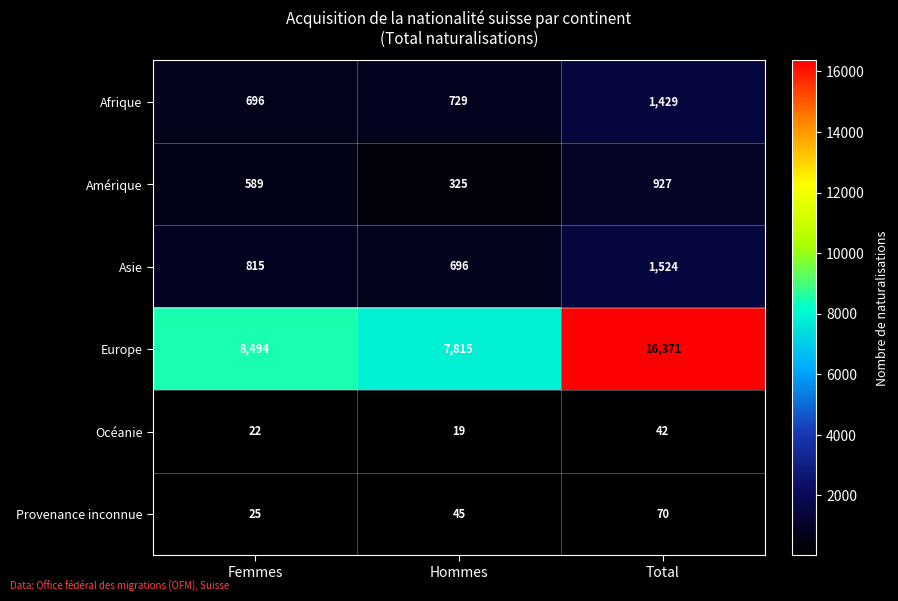

Between Femmes and Total, which series saw the biggest shift?

Europe